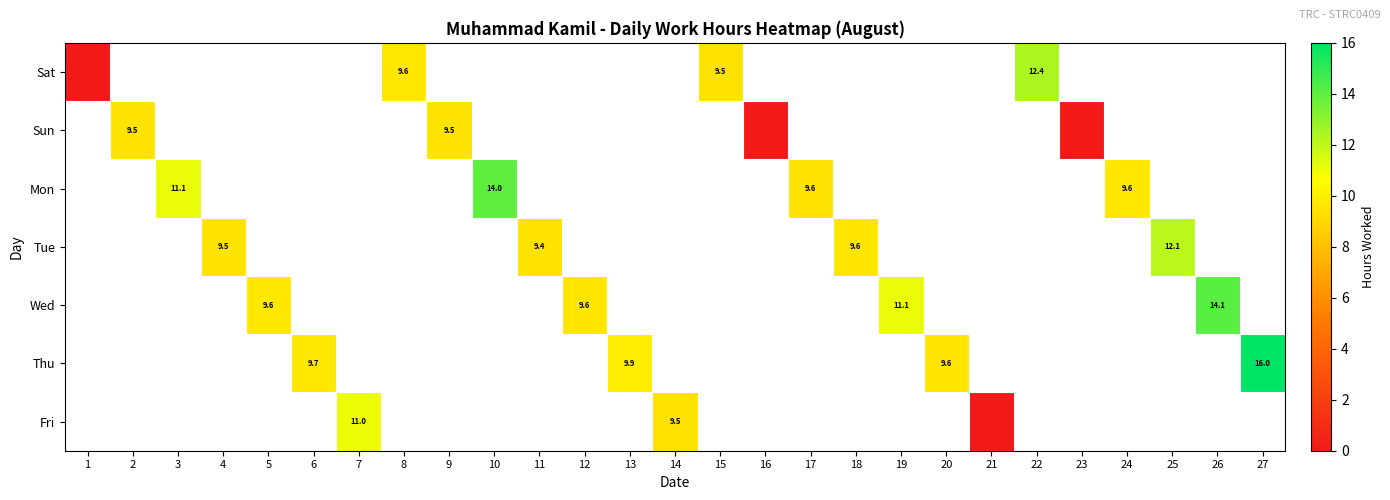

True or false: Wed has a value of 6.6 at 5.

False